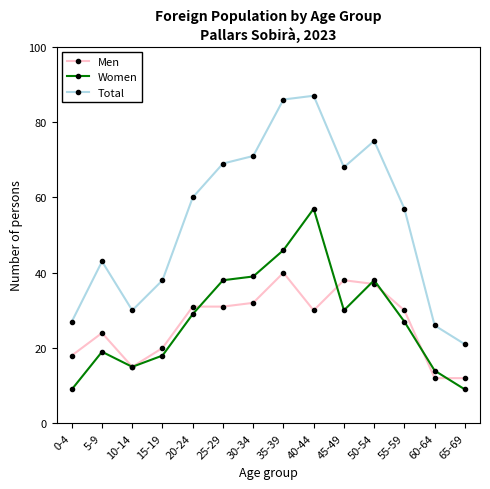

What is the total value across all series at 25-29?

138